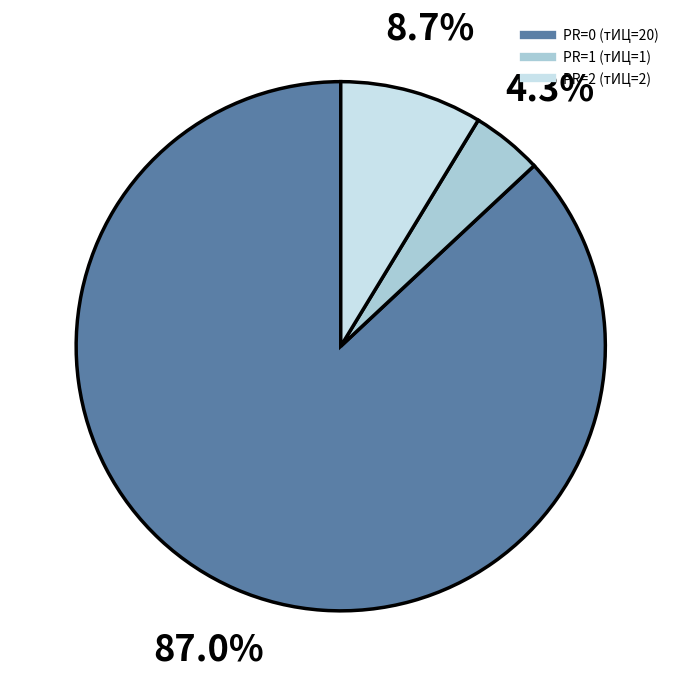

Is it true that PR=2 (тИЦ=2) is 22% of the pie?

False